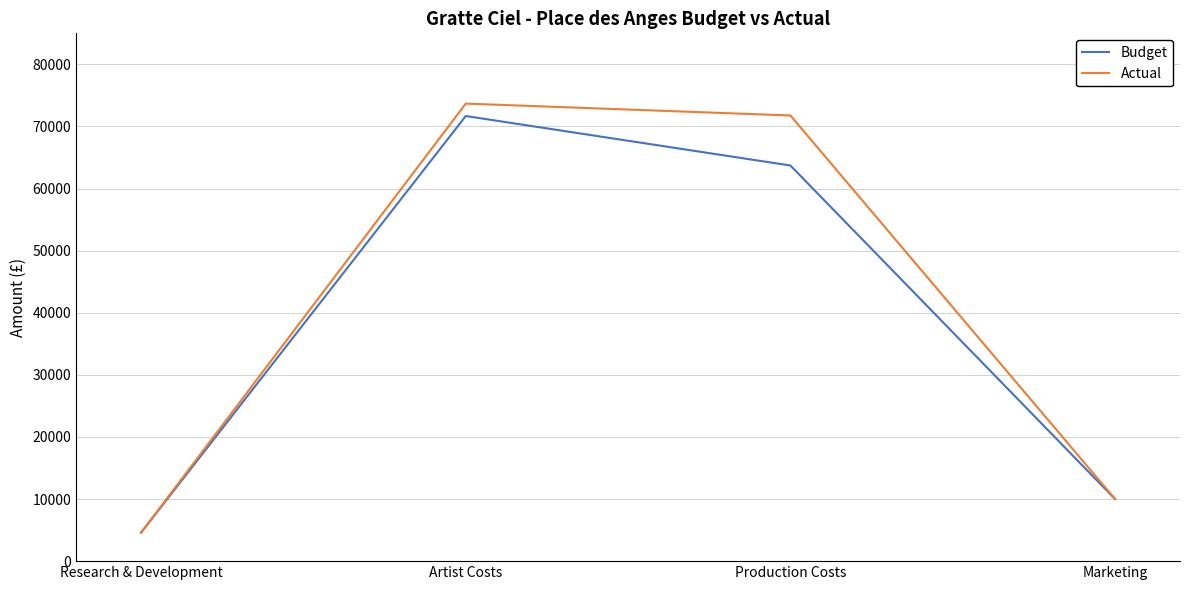

What is the total value across all series at Marketing?

20000